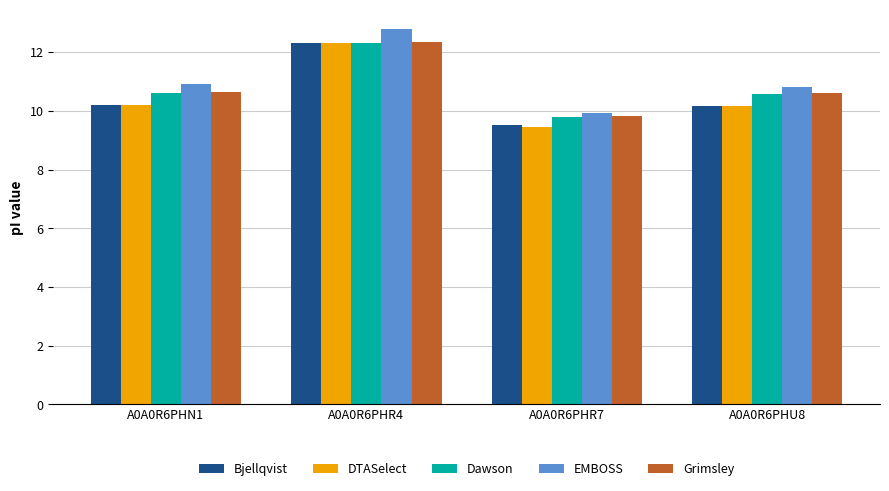

What is the minimum value for DTASelect?

9.5